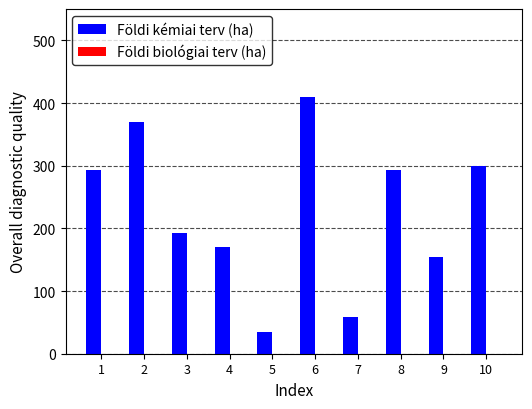

Are the bars grouped side by side (vs. stacked)?

No